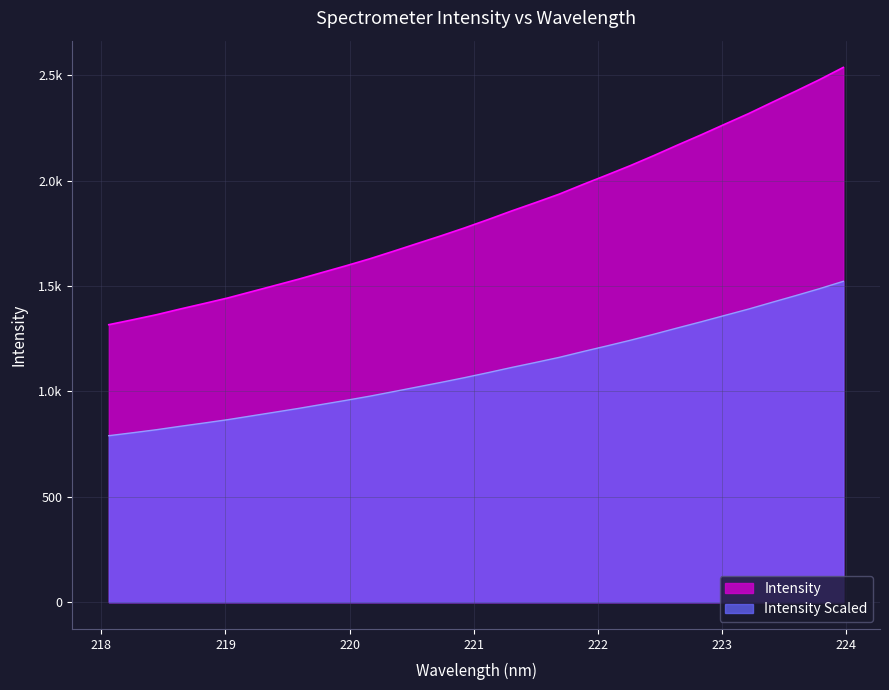

Reading left to right, list all the values displayed in this chart.

1317.1	1340.2	1364.1	1391.1	1417.0	1443.4	1473.2	1502.9	1532.9	1564.8	1596.5	1629.5	1665.4	1702.0	1738.3	1776.1	1815.9	1857.1	1896.4	1936.6	1982.3	2026.6	2071.8	2119.8	2169.6	2218.3	2268.8	2318.8	2372.6	2425.7	2480.1	2538.0